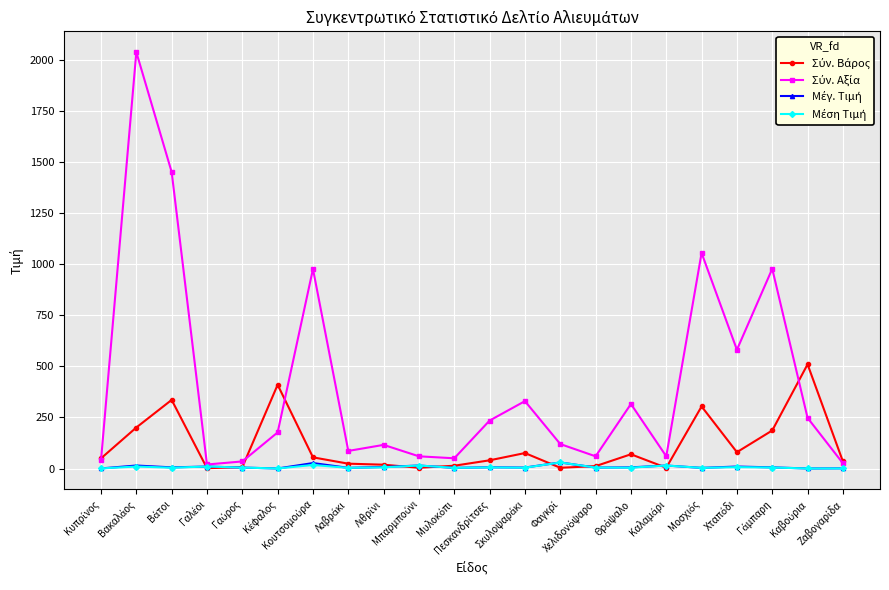

Does the chart have visible grid lines?

Yes